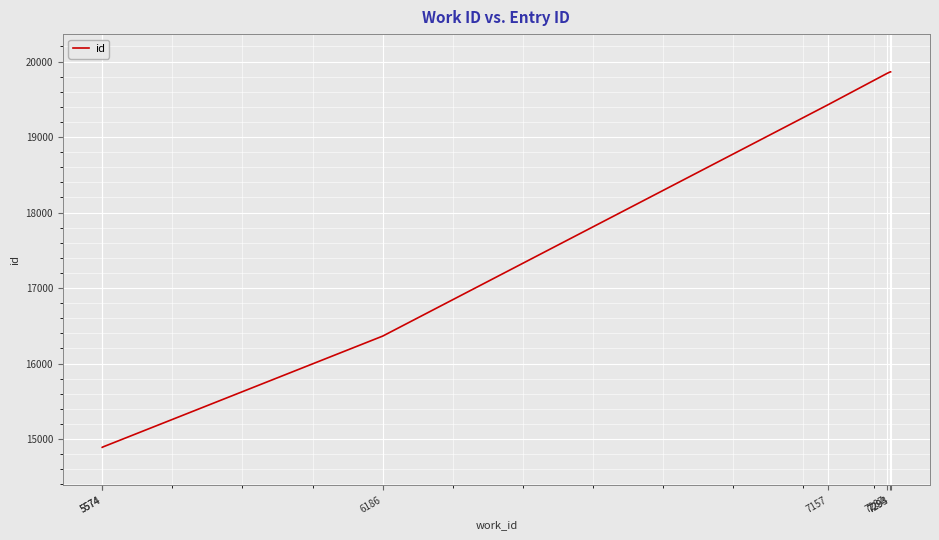

What is the difference between the maximum and minimum values?

4972